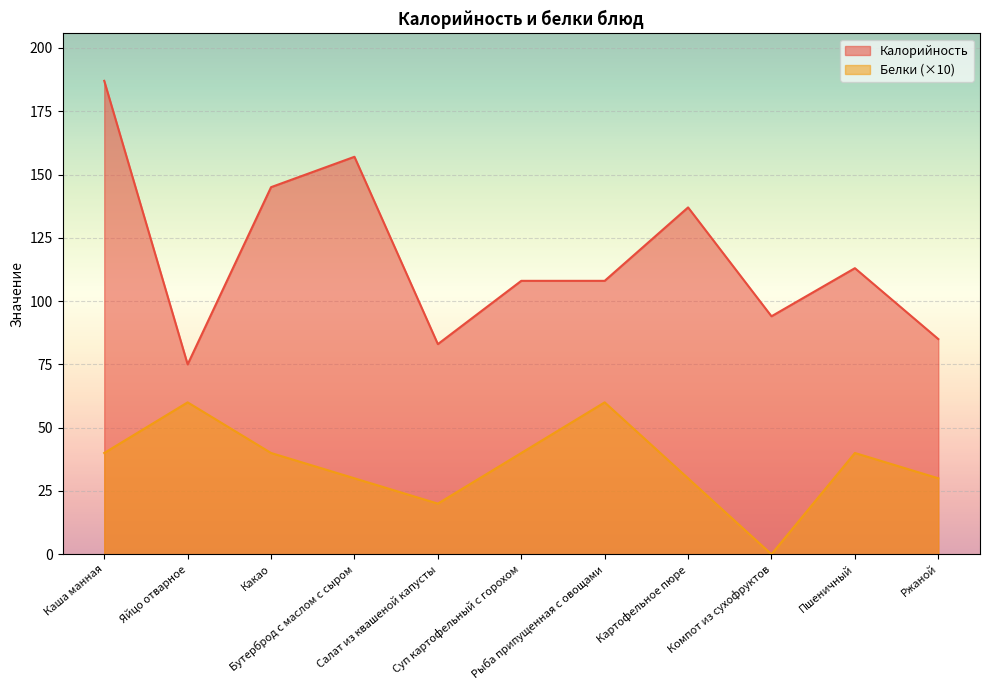

True or false: Белки and Калорийность intersect in this chart.

False